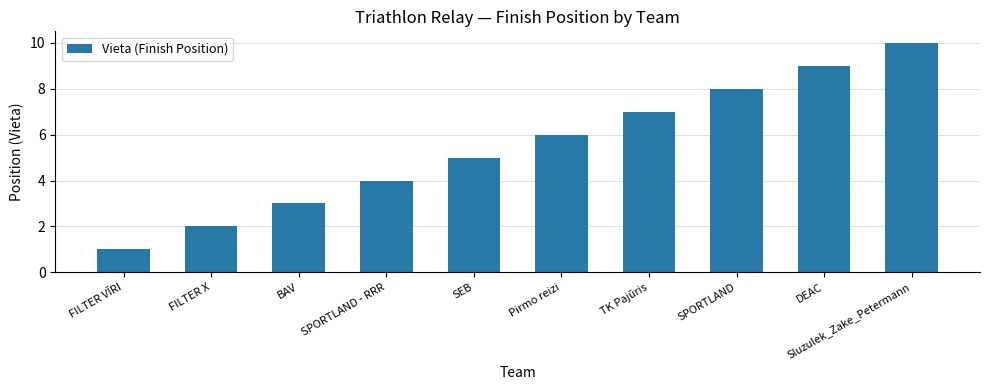

Reading left to right, extract all data points from this chart.

FILTER VĪRI=1	FILTER X=2	BAV=3	SPORTLAND - RRR=4	SEB=5	Pirmo reizi=6	TK Pajūris=7	SPORTLAND=8	DEAC=9	Sluzulek_Zake_Petermann=10